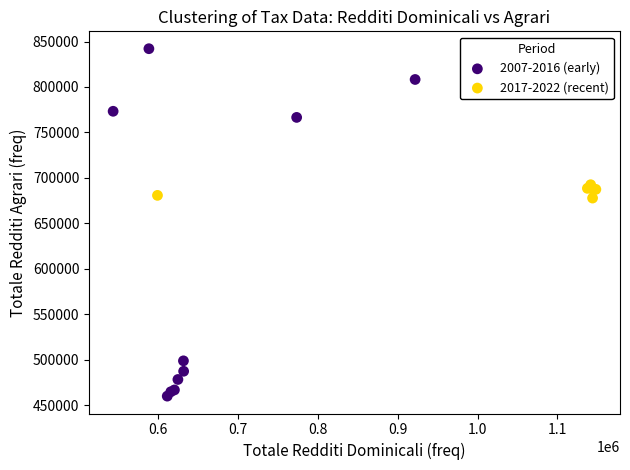

Which series contains the highest Y value?

2007-2016 (early)